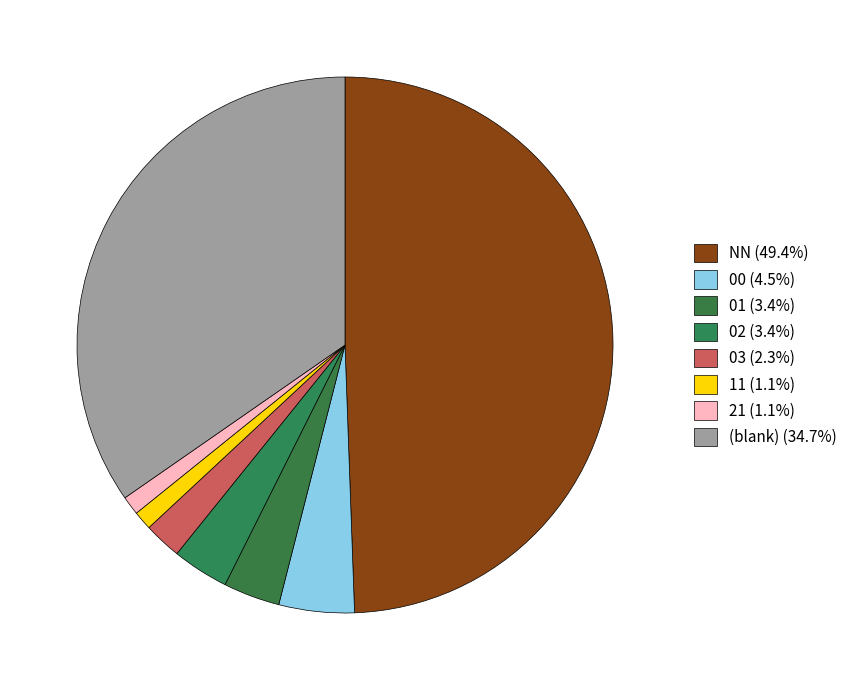

How many segments does this pie chart have?

8